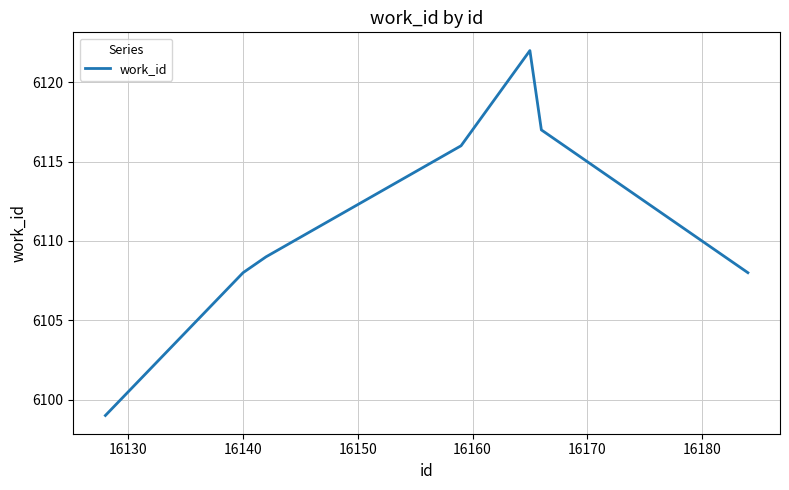

What is the greatest value displayed?

6122